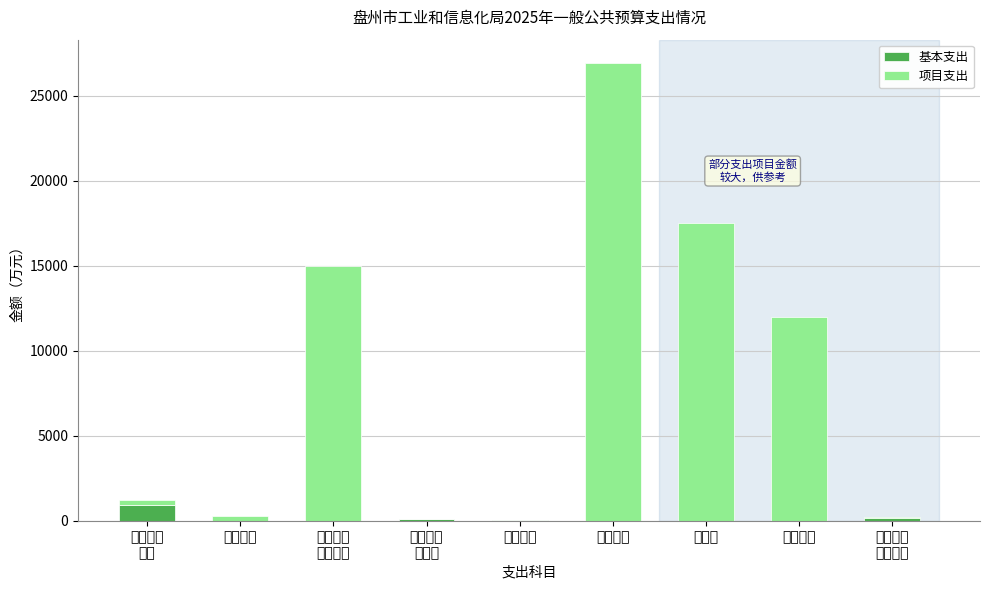

At which category is the sum across all series the highest?

城乡社区